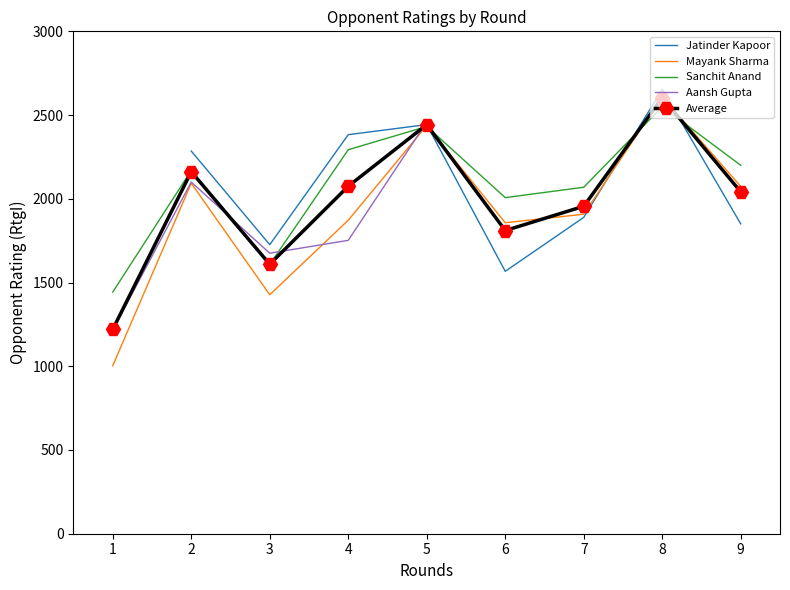

The Average series shows 2161.8 at 2. True or false?

True